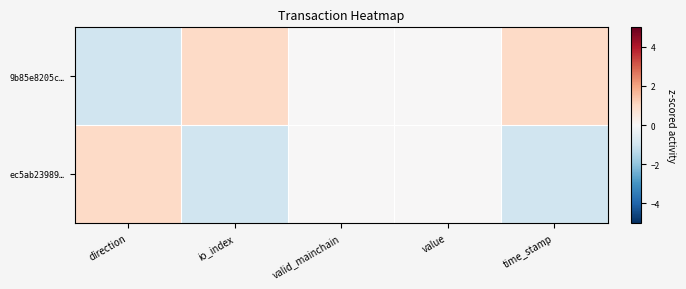

How many data points does each series have?

5